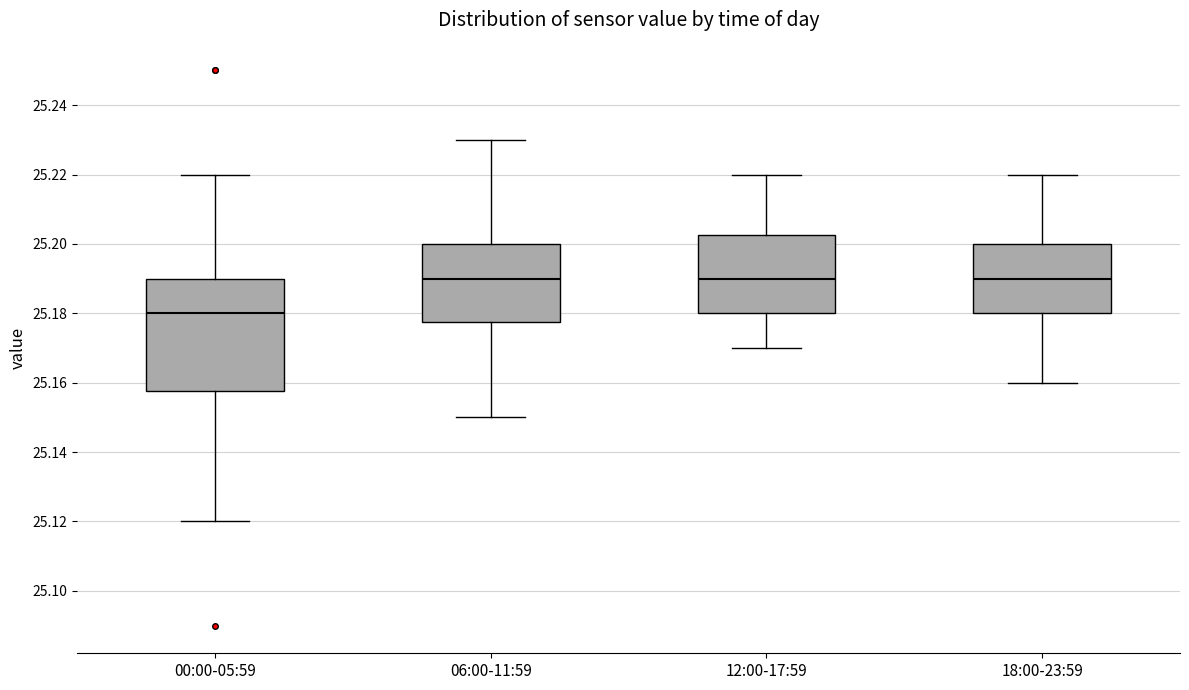

Where does the lower whisker of the box for 00:00-05:59 end on the y-axis? The values are not printed on the chart, so give them approximately, as read against the axis.

25.120